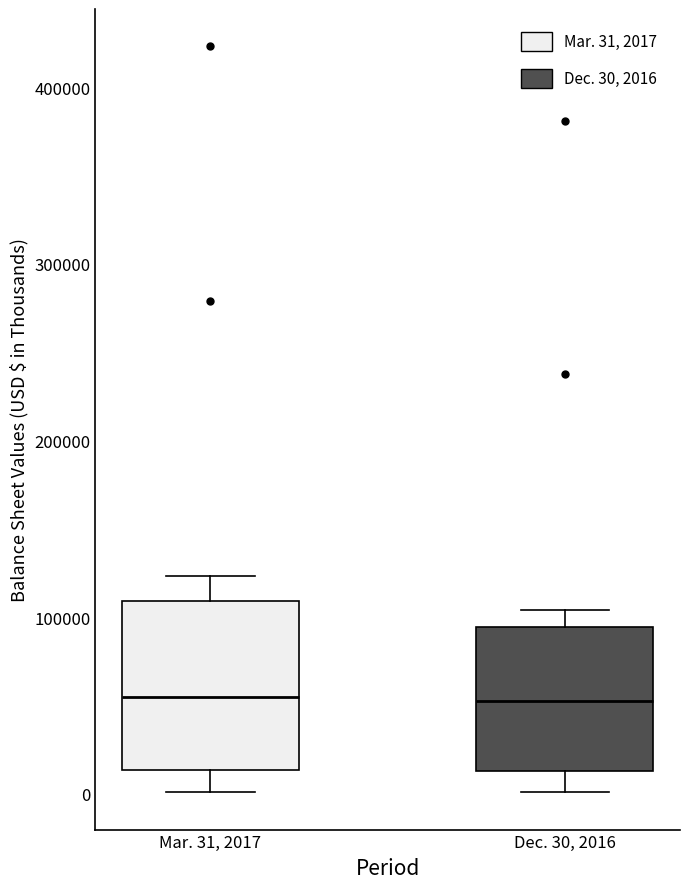

Reading left to right, transcribe this box plot: for each box, give where its median line is, the range the box spans, and where its two whiskers end, as read against the y-axis. The values are not printed on the chart, so give them approximately, as read against the axis.

Mar. 31, 2017: median 50000, box 10000 to 110000, whiskers 0 to 120000
Dec. 30, 2016: median 50000, box 10000 to 90000, whiskers 0 to 100000